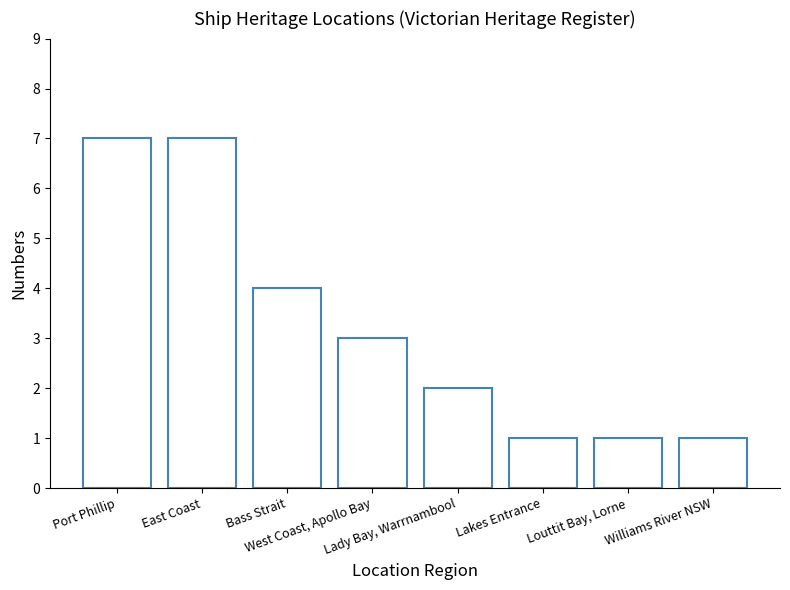

The chart shows a value of 0 at Lakes Entrance. True or false?

False